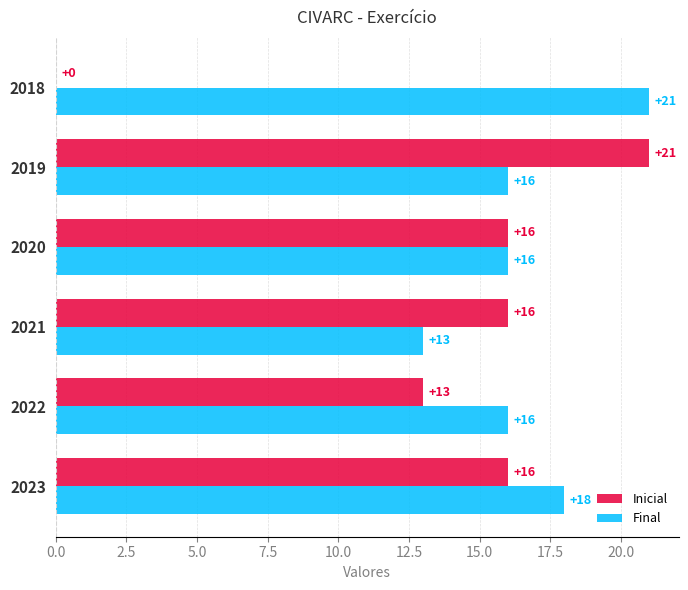

The value of Final at 2022 is 22. True or false?

False